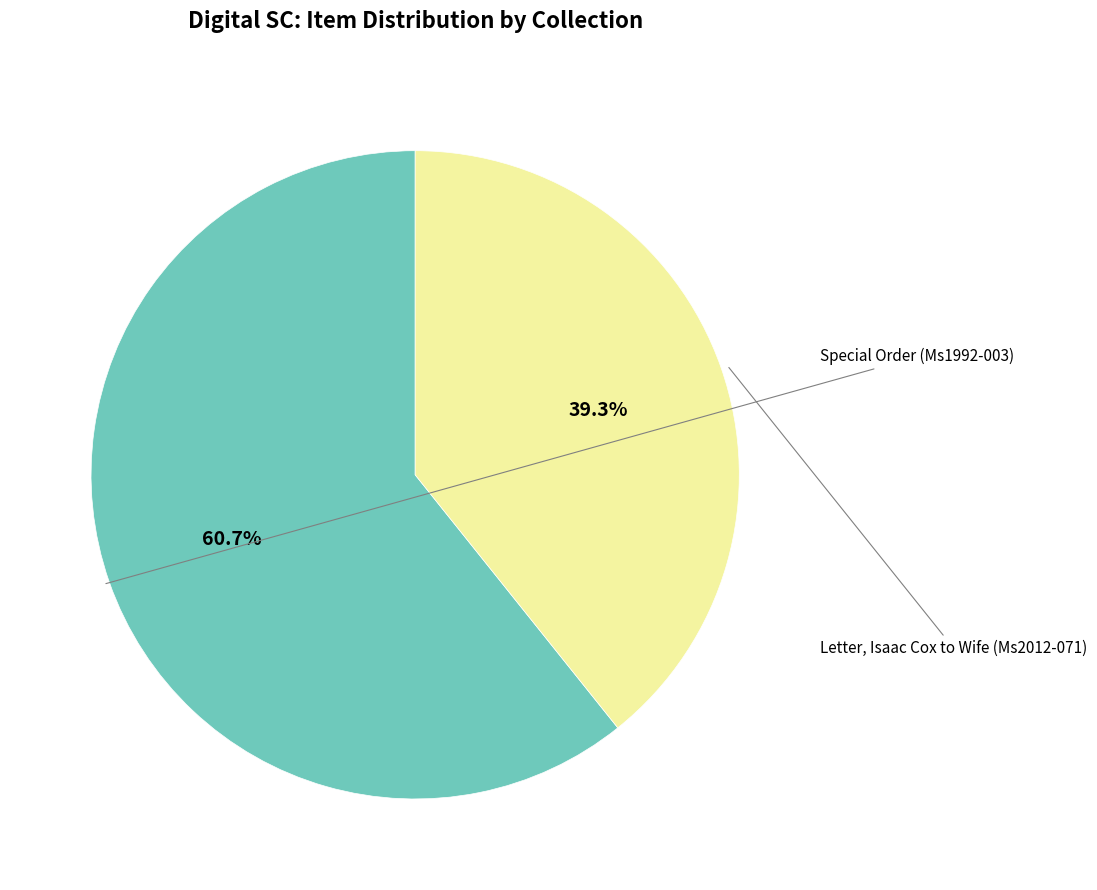

What percentage is NOT represented by Special Order (Ms1992-003)?

39.3%